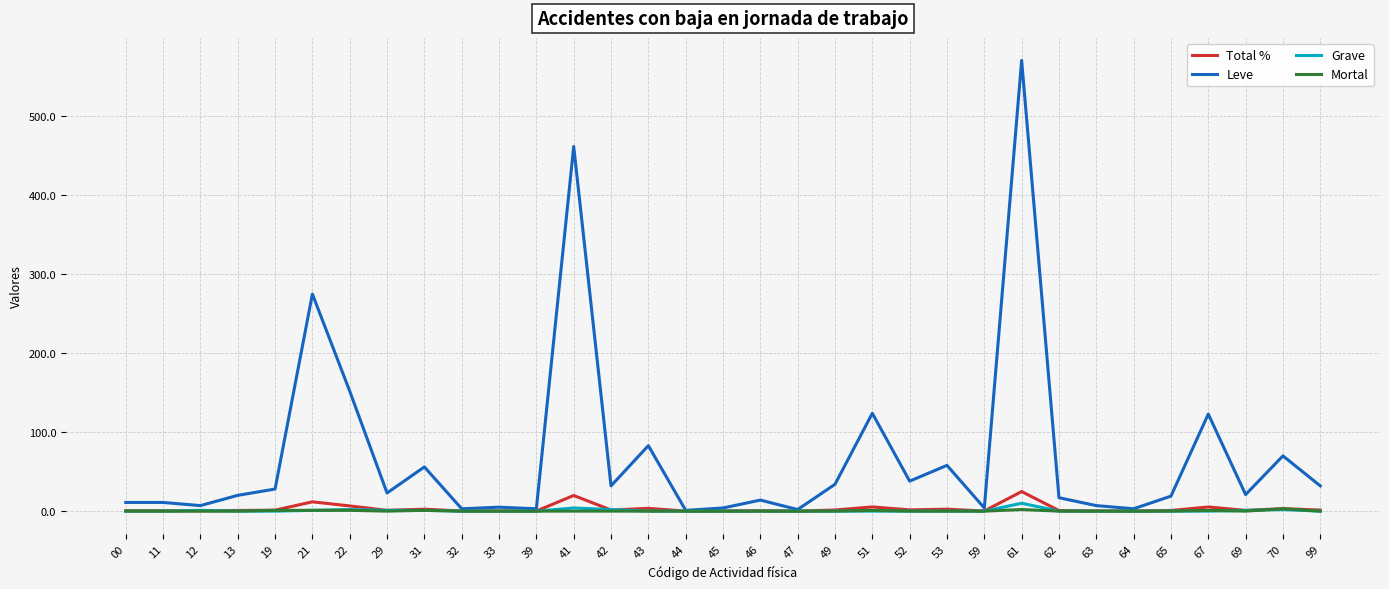

What is the maximum value shown in the chart?

571.0